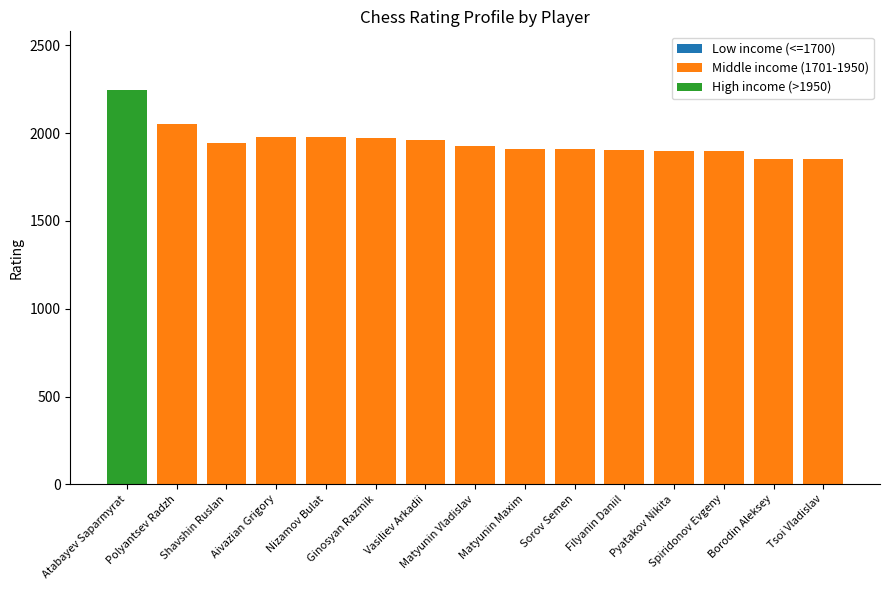

How many values in Middle income (1701-1950) are above zero?

14